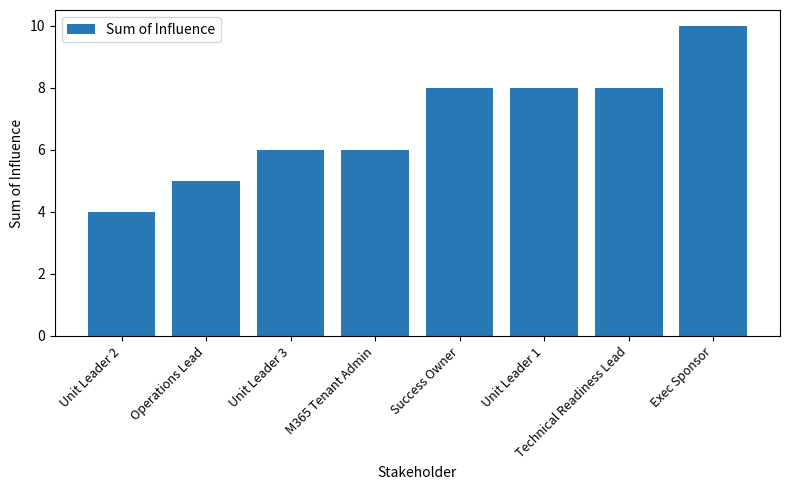

Count the number of data series in this chart.

1